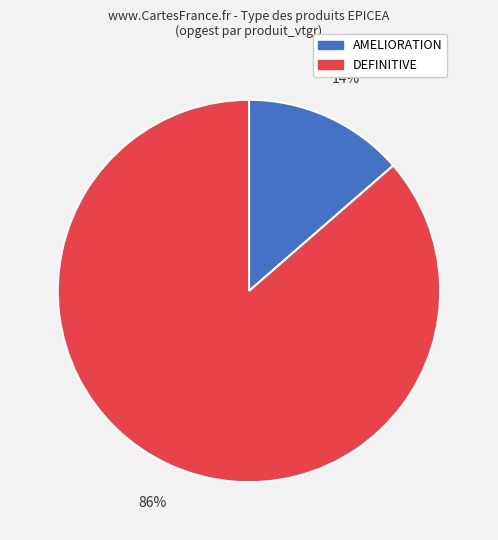

Is there any slice that represents more than half of the pie?

Yes